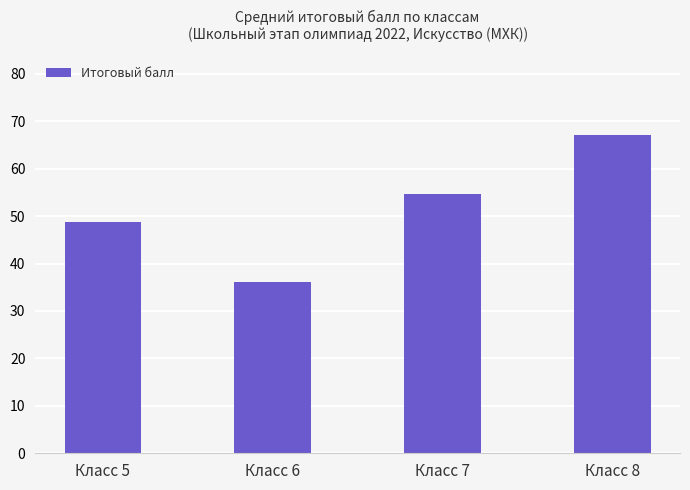

How many bars are there in total?

4